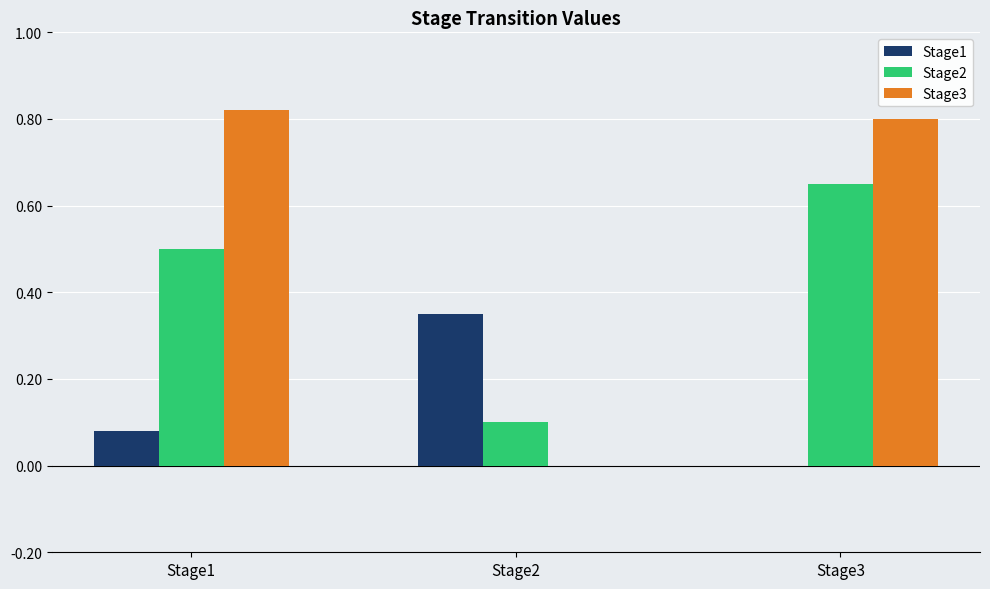

At which category is the sum across all series the highest?

Stage3